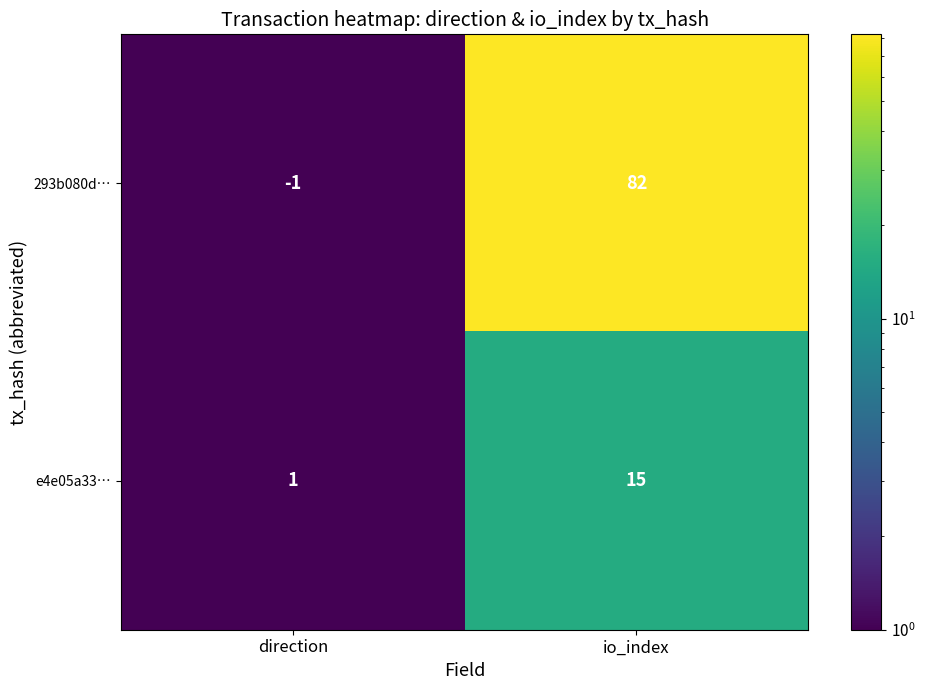

What is the total value across all series at direction?

0